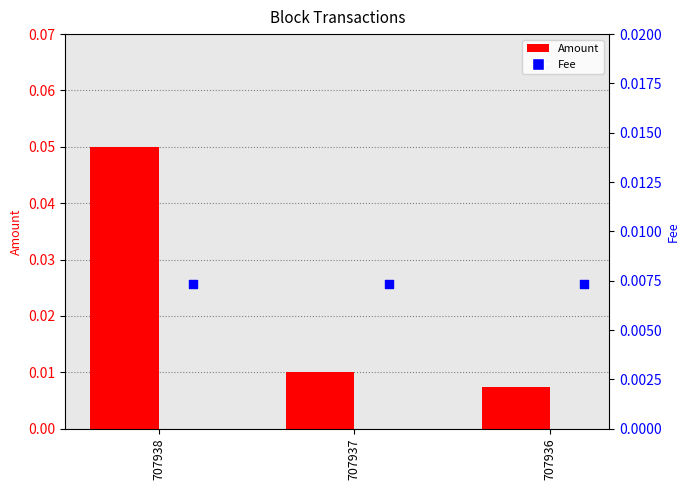

Which series reaches the minimum Y coordinate?

Amount